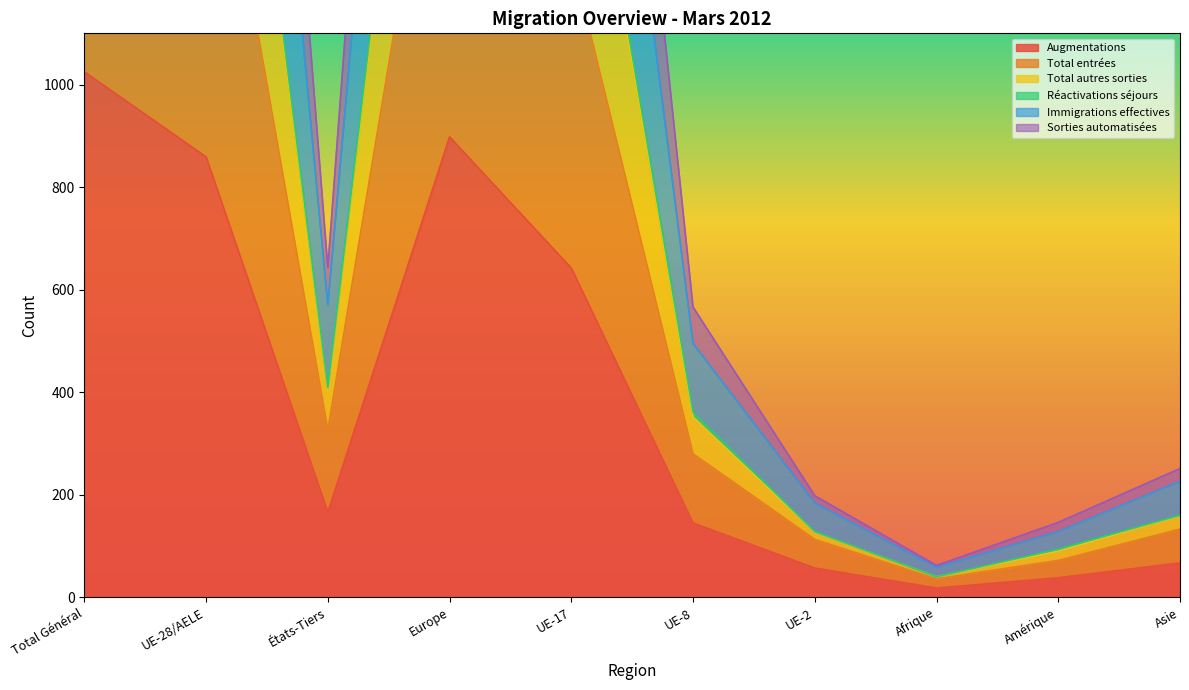

What is the total value across all series at Asie?

996